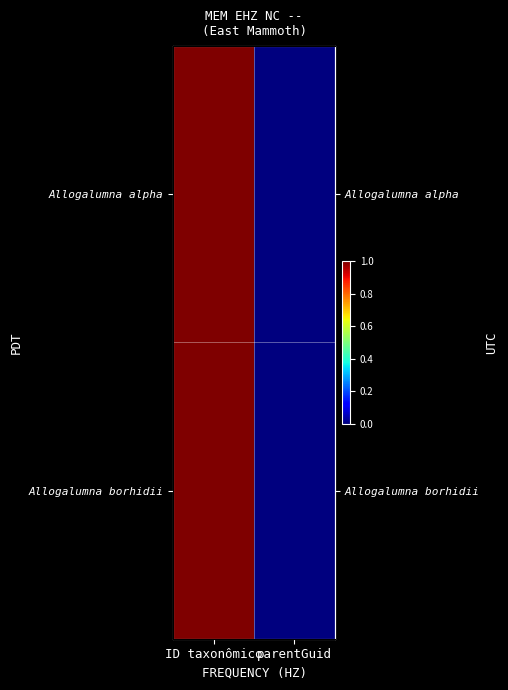

Rank the categories by Allogalumna borhidii value from highest to lowest.

ID taxonômico, parentGuid